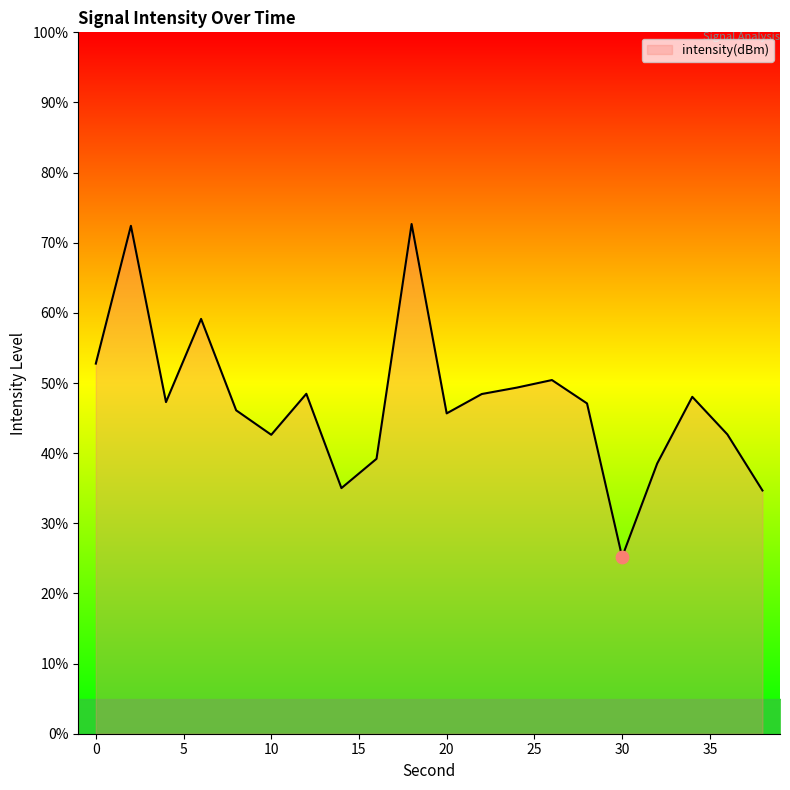

What is the maximum value shown in the chart?

72.7